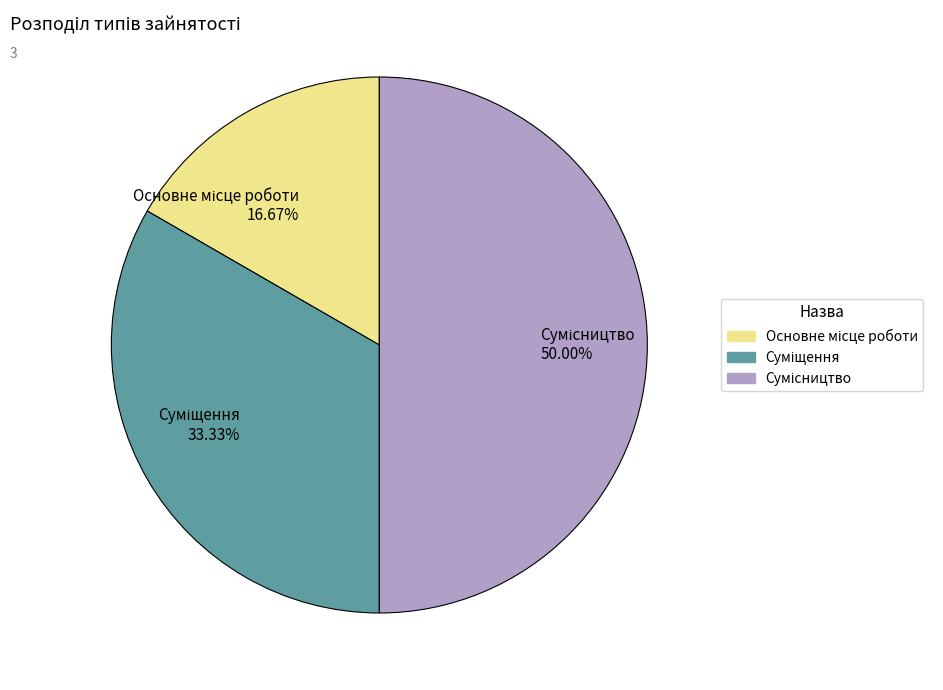

To the nearest percent, what is the difference between the largest and smallest slice percentages?

33%